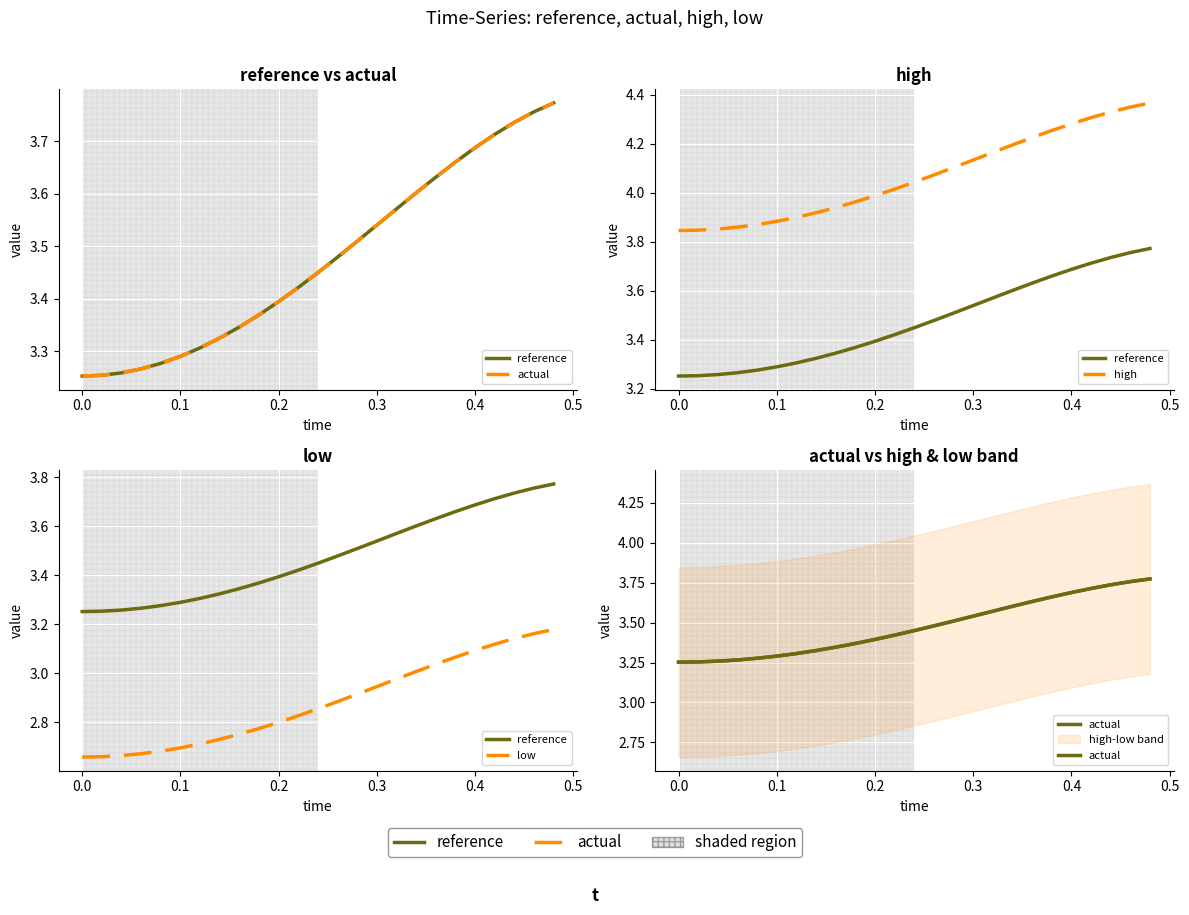

True or false: low and reference intersect in this chart.

False